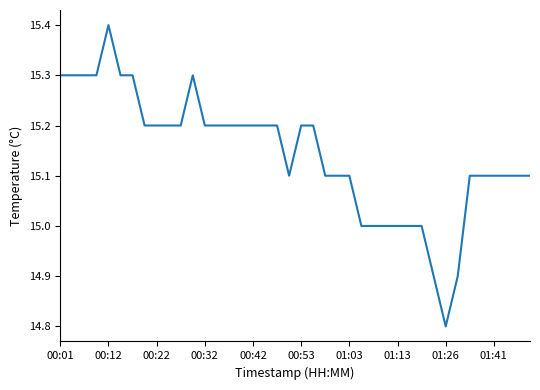

What is the difference between the maximum and minimum values?

0.6